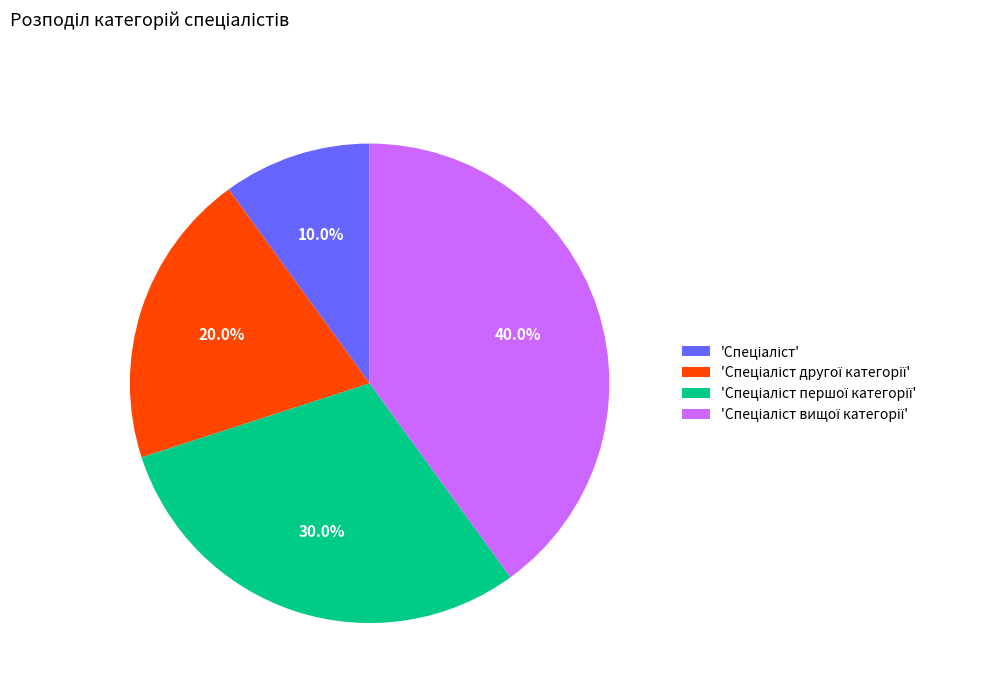

Is there any slice that represents more than half of the pie?

No